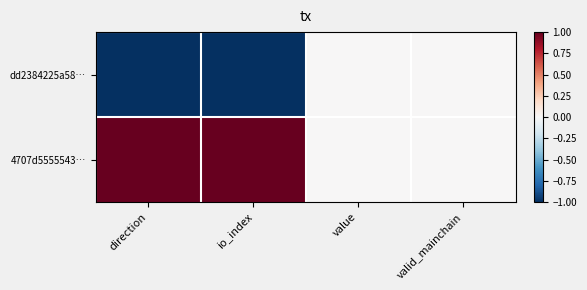

What is the smallest value displayed?

-1